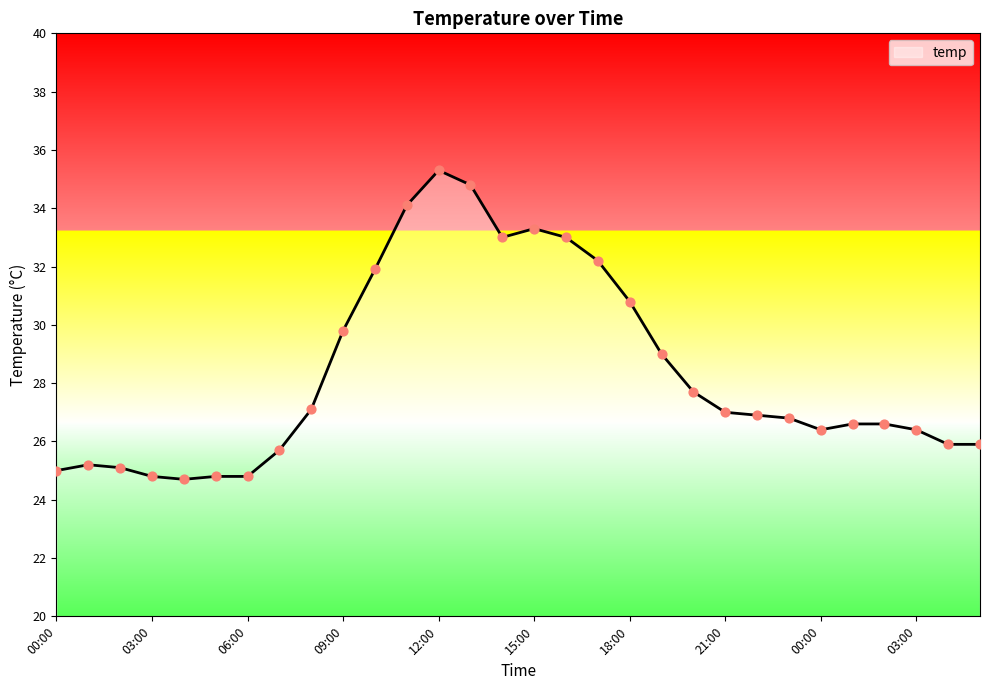

What is the minimum value shown in the chart?

24.7